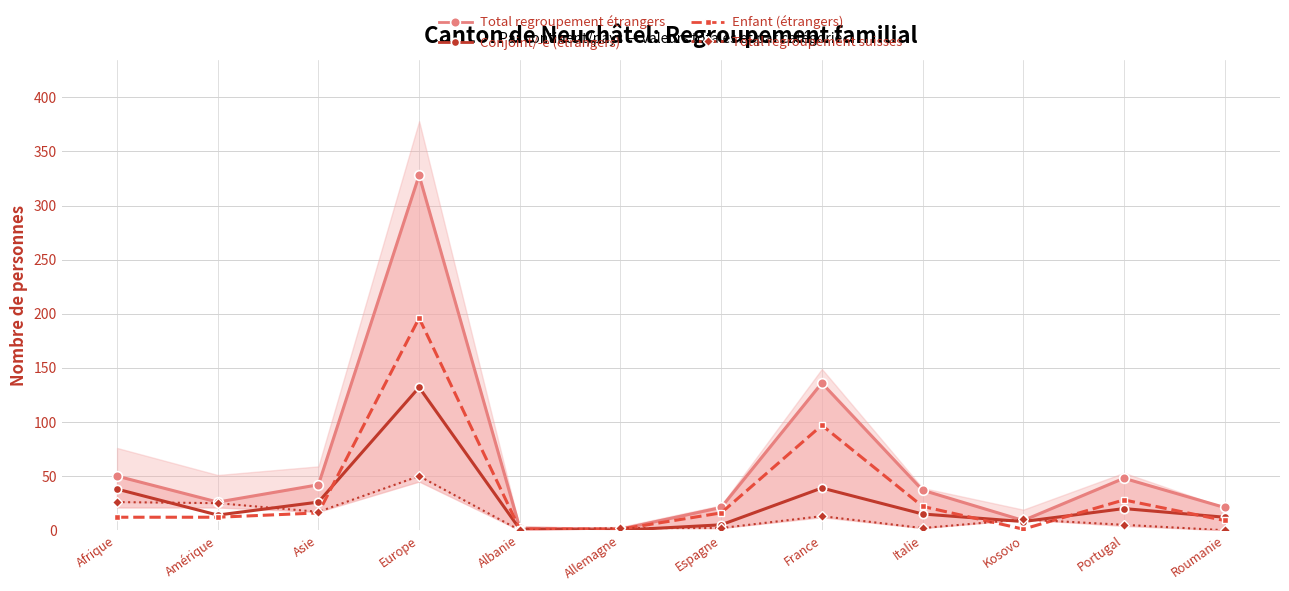

Where does the Total regroupement étrangers series first go above 37?

Afrique